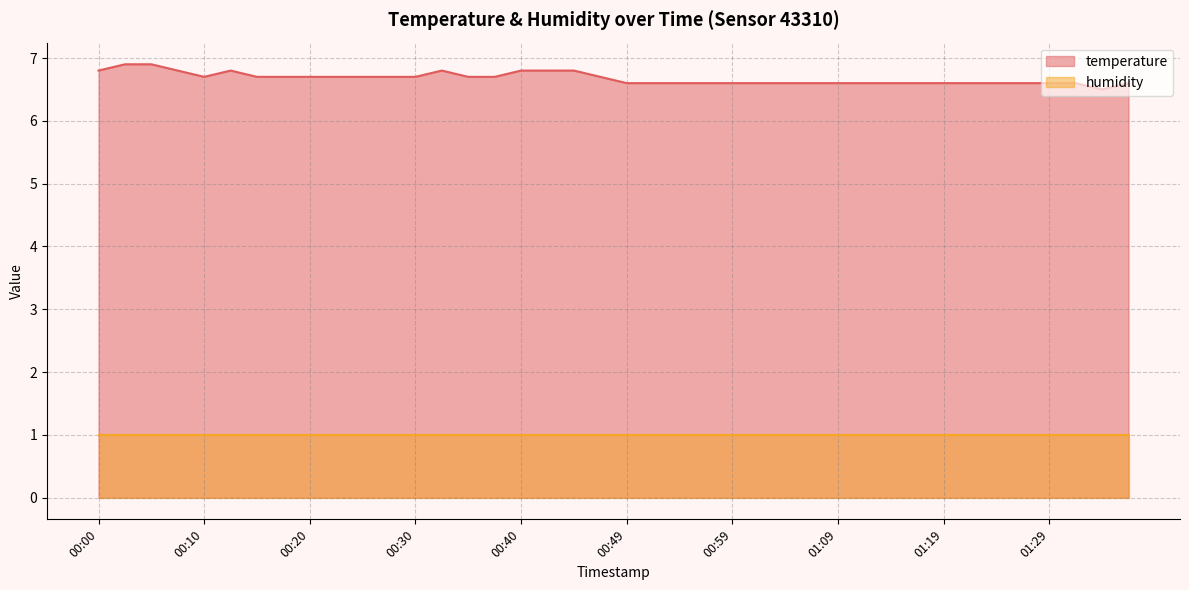

How many series are shown in this chart?

2